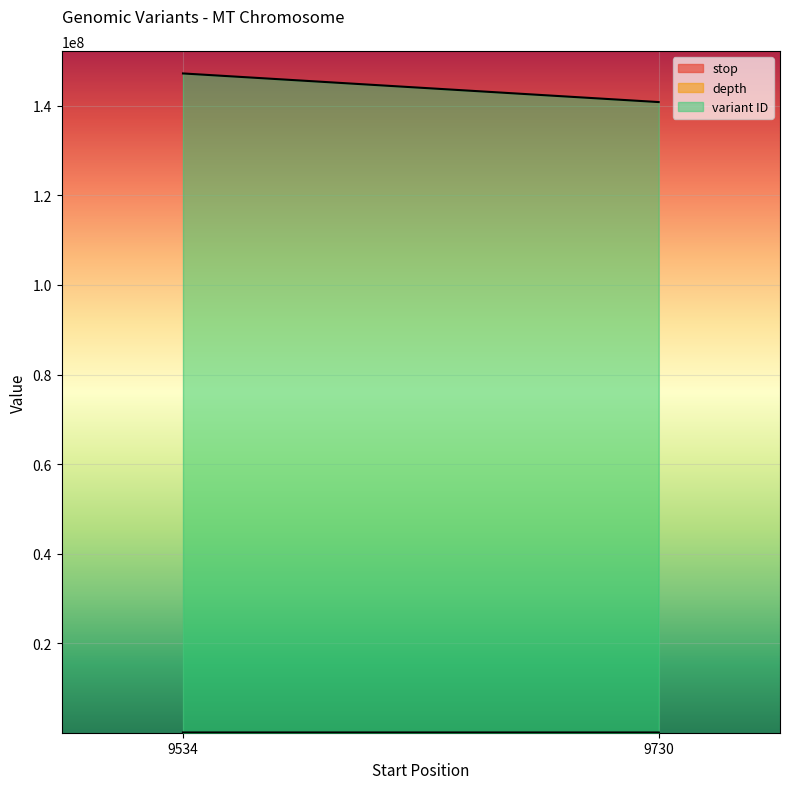

What is the value of the variant ID point at the 1st from the left?

147241634